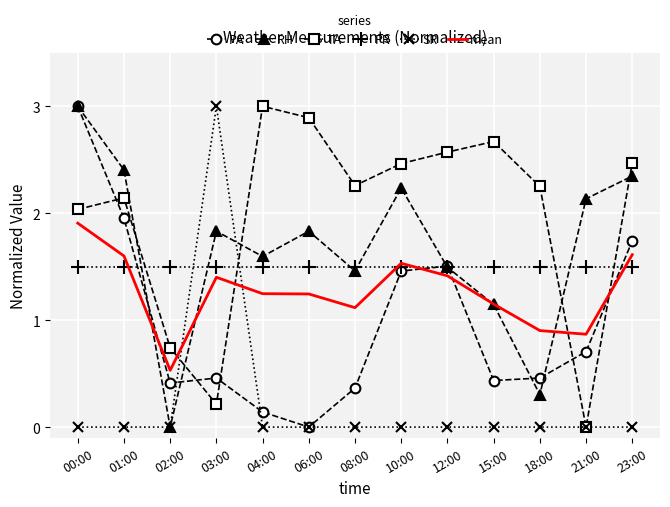

What is the difference between the maximum and minimum values in the PA series?

3.0